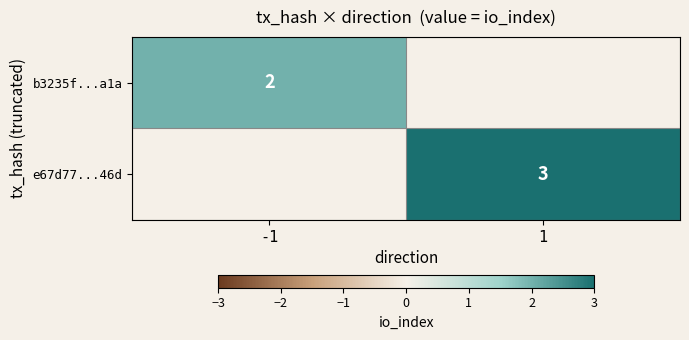

The value of e67d77...46d at 1 is 2. True or false?

False